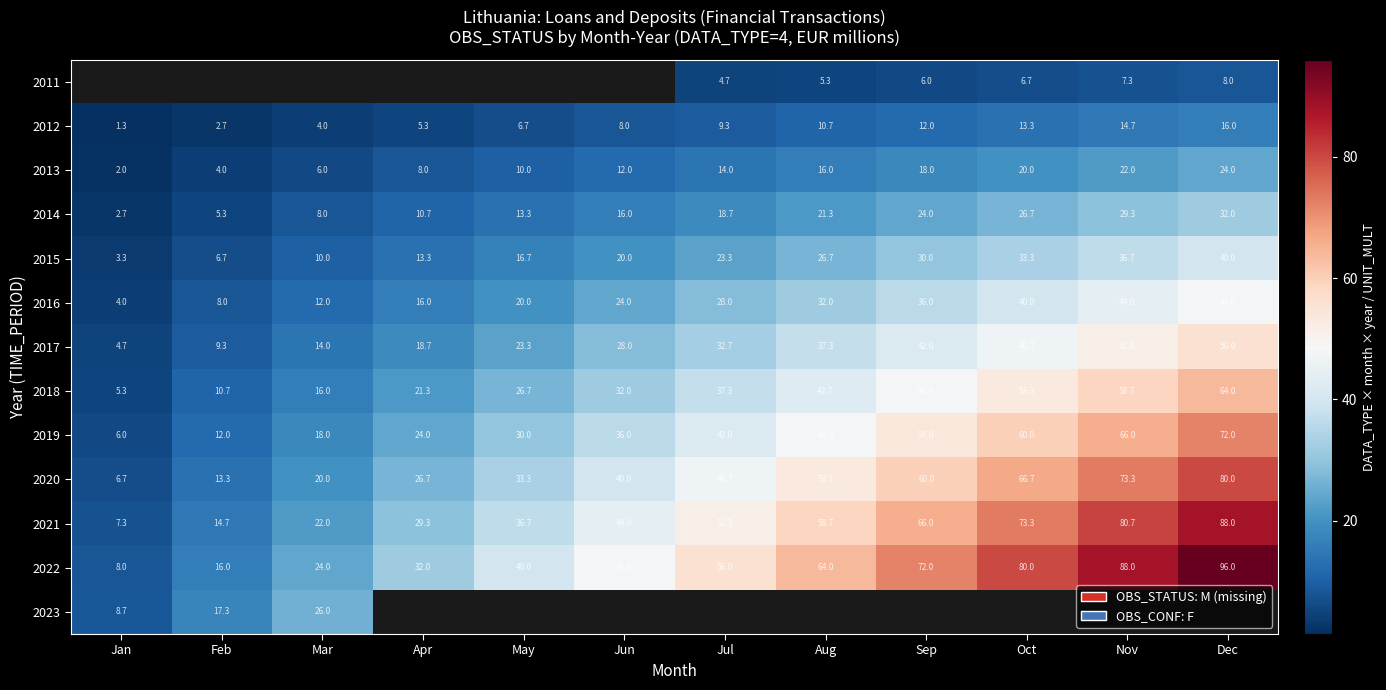

Count the number of data series in this chart.

13